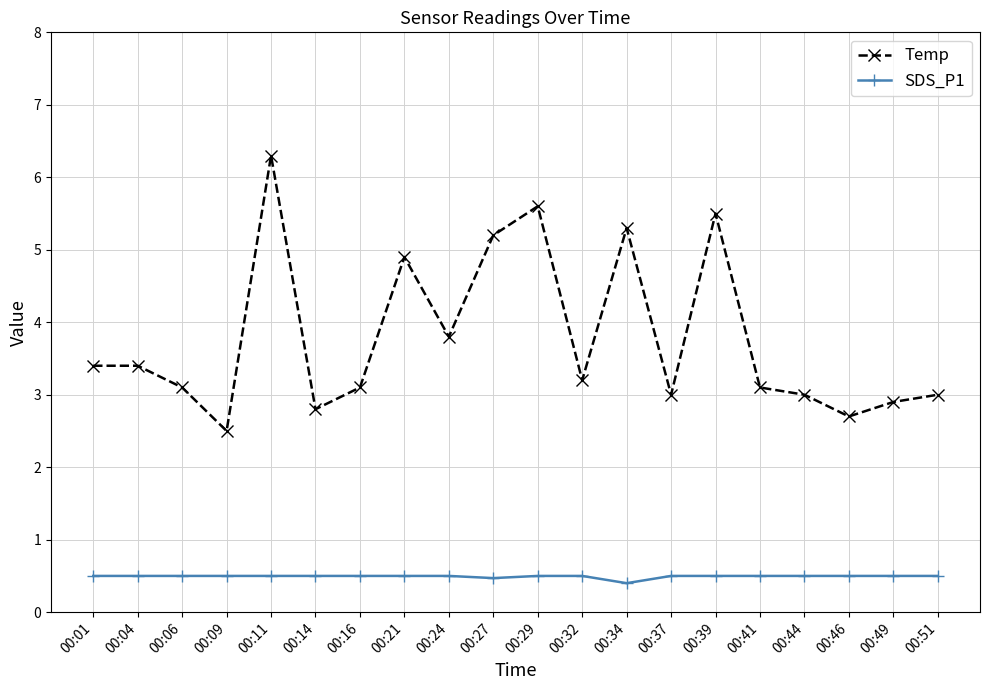

How many lines are shown in the chart?

2